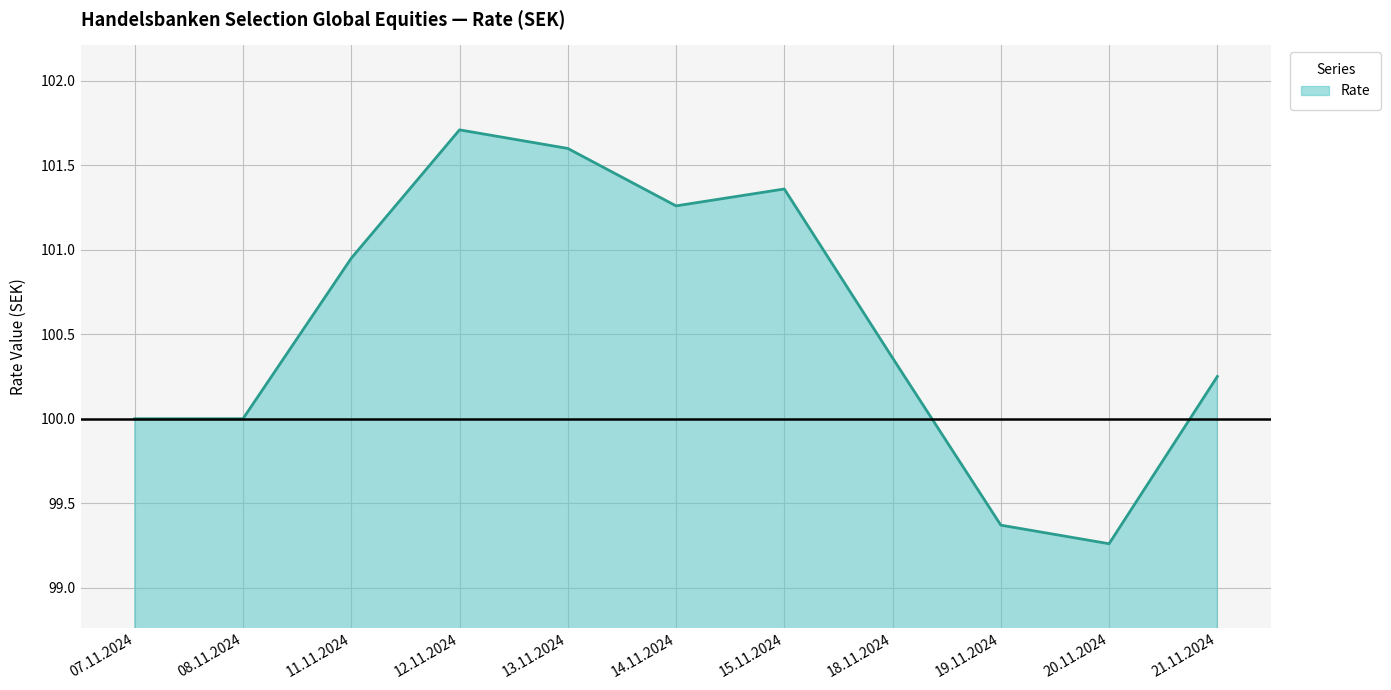

How many lines are shown in the chart?

1